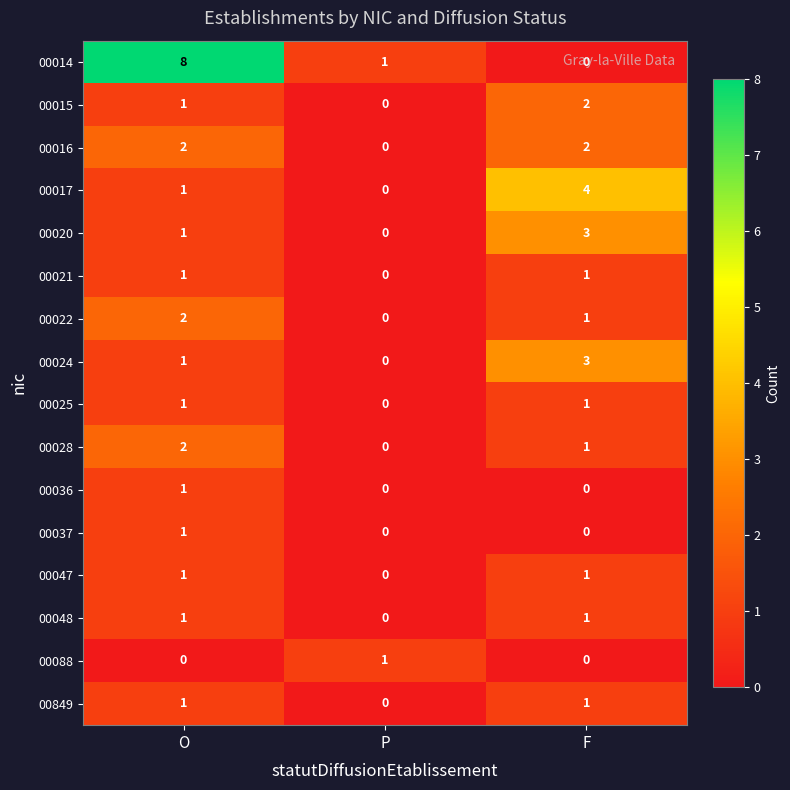

Which series has the largest total across all categories?

00014